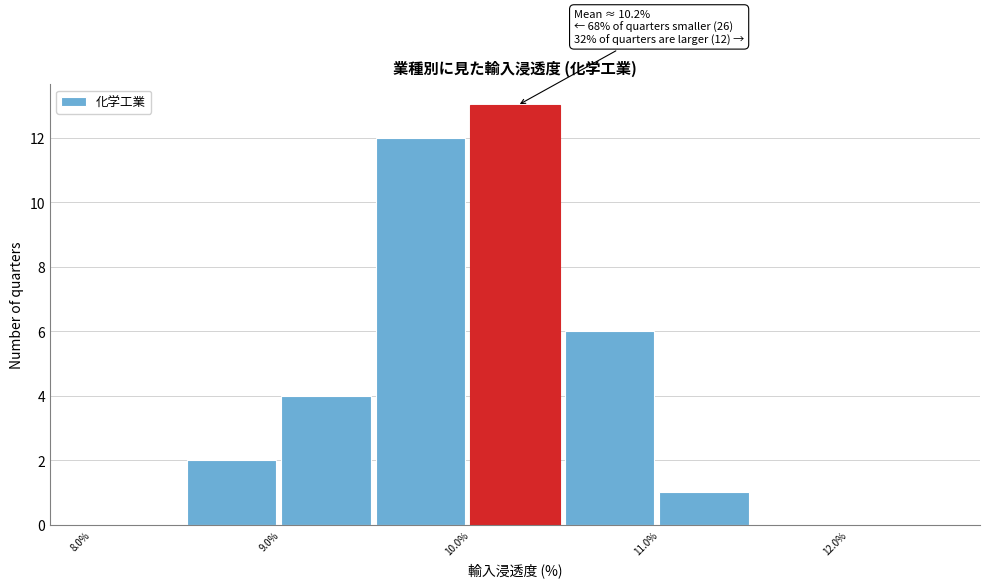

Which range on the x-axis has the tallest bar?

10.0 to 10.5